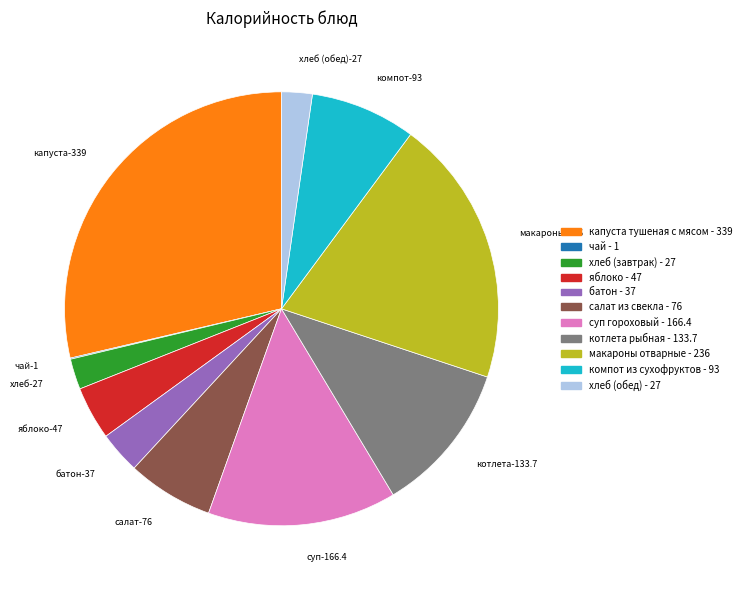

Does батон account for over 50% of the chart?

No